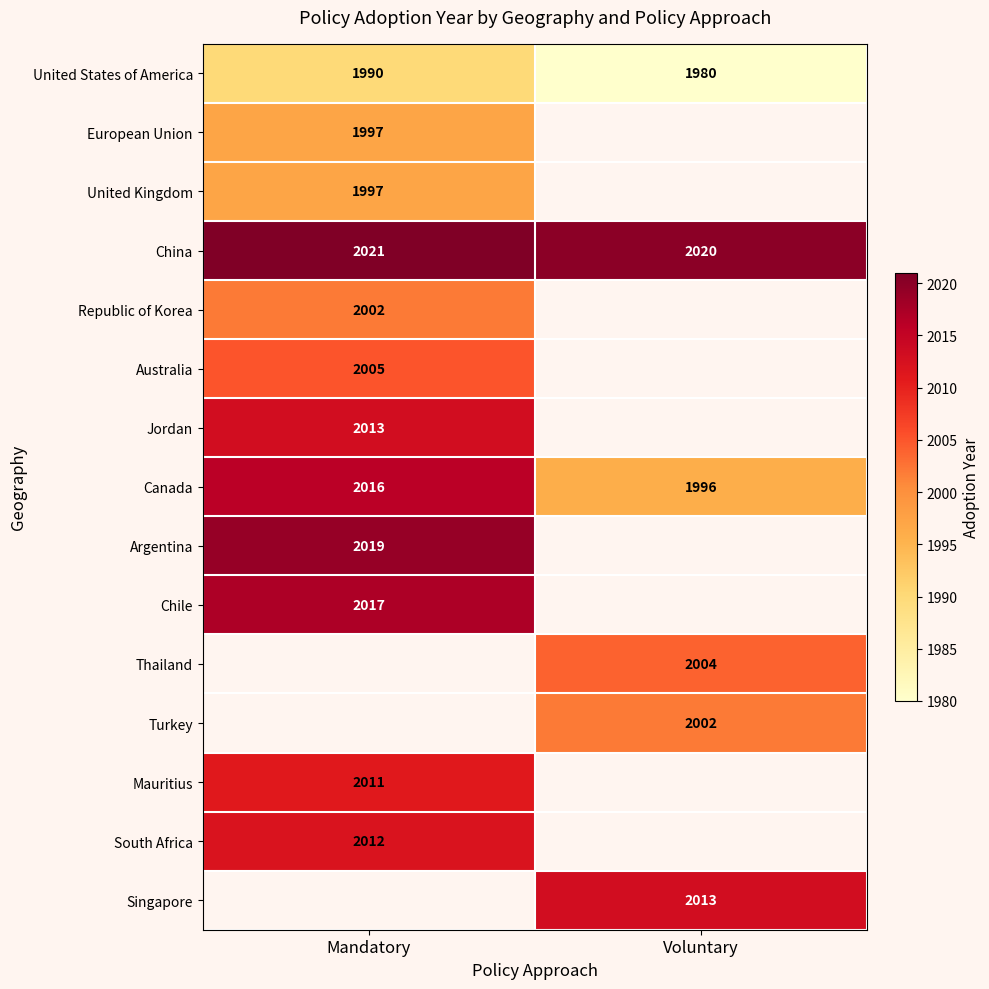

Count the number of categories in the chart.

2